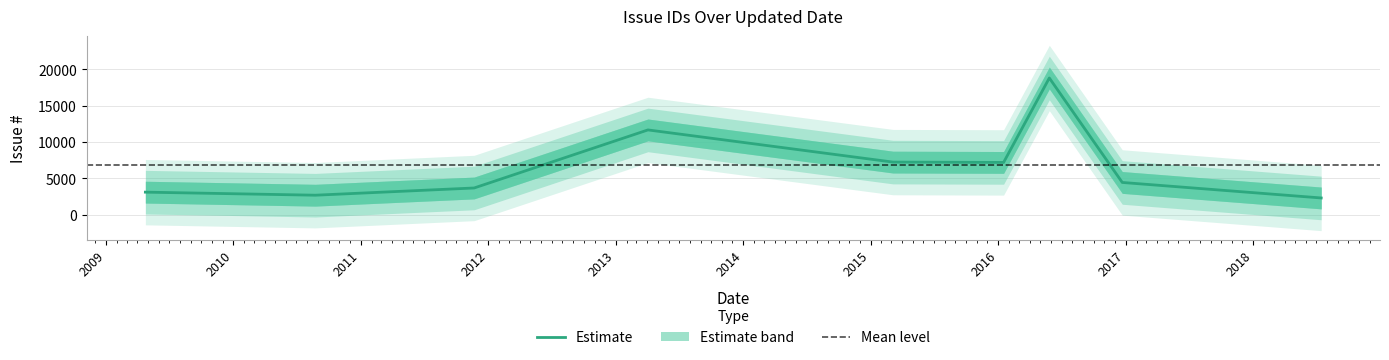

What is the average value?

6779